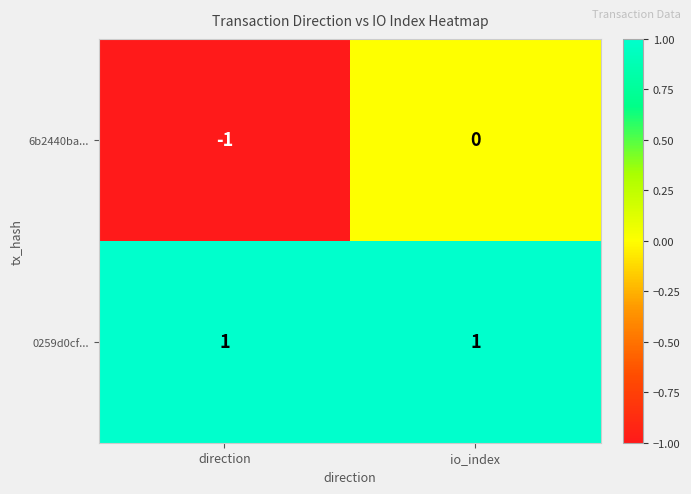

At which category does the chart reach its minimum across all series?

direction